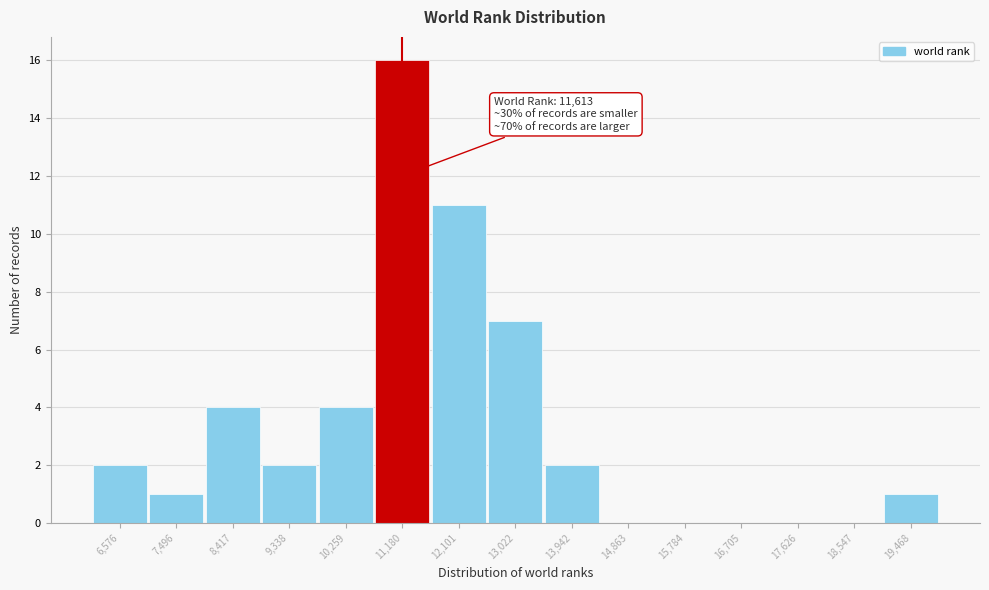

Reading left to right, extract all data points from this chart.

6,576=2	7,496=1	8,417=4	9,338=2	10,259=4	11,180=16	12,101=11	13,022=7	13,942=2	14,863=0	15,784=0	16,705=0	17,626=0	18,547=0	19,468=1